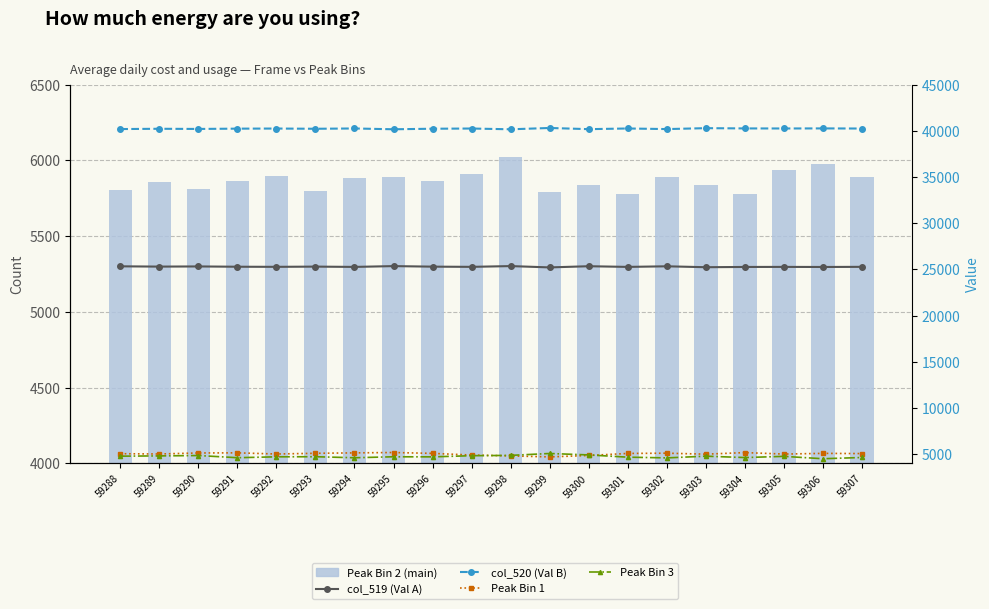

At 59292, list the series in order from smallest to largest.

Peak Bin 3, Peak Bin 1, Peak Bin 2 (main), col_519 (Val A), col_520 (Val B)